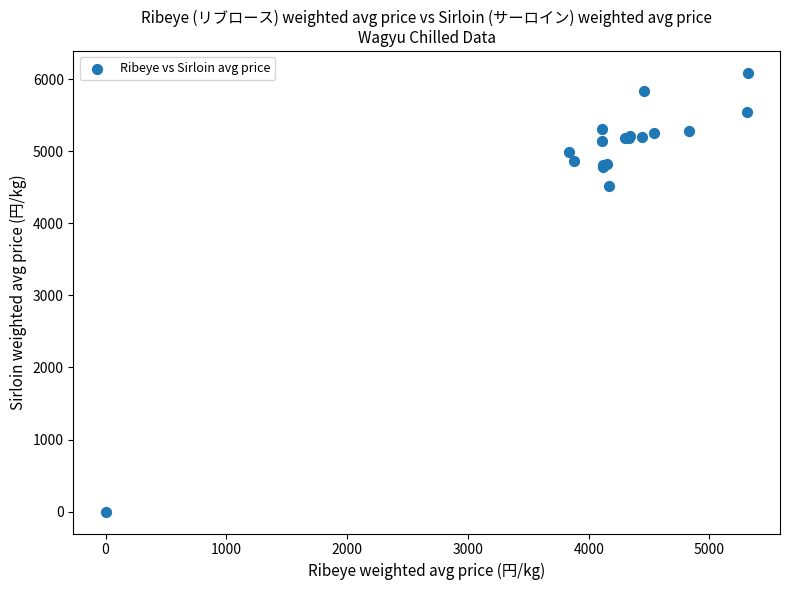

What Y value in the scatter plot is closest to 3043?

4516.9